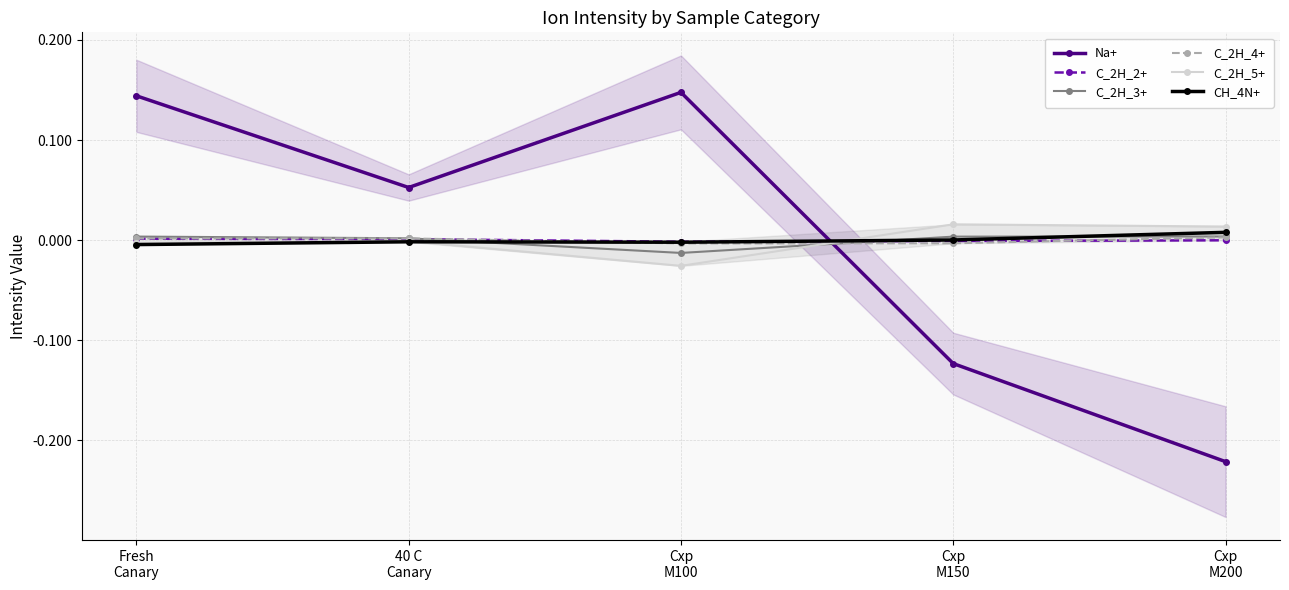

What is the label of the 1st point from the left?

Fresh
Canary